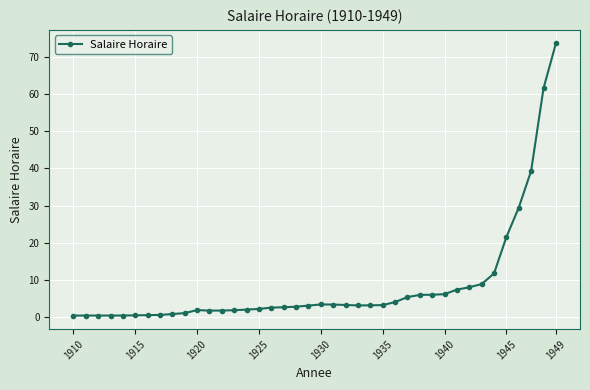

What is the maximum value shown in the chart?

73.7